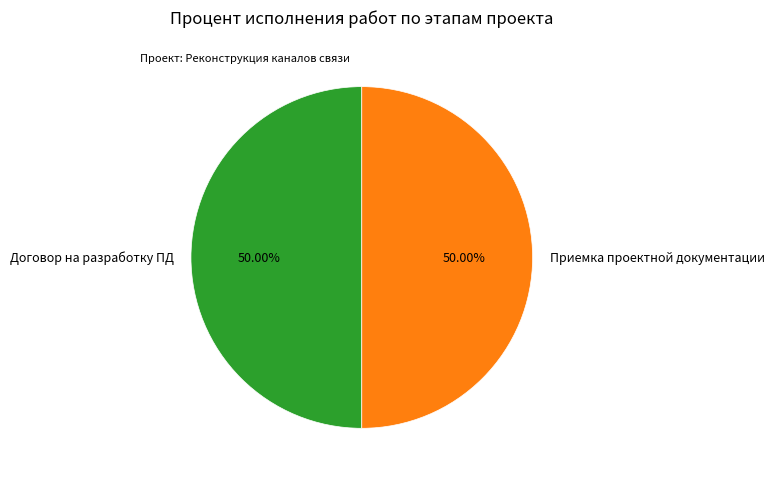

Do Договор на разработку ПД and Приемка проектной документации together represent more than half of the pie?

Yes